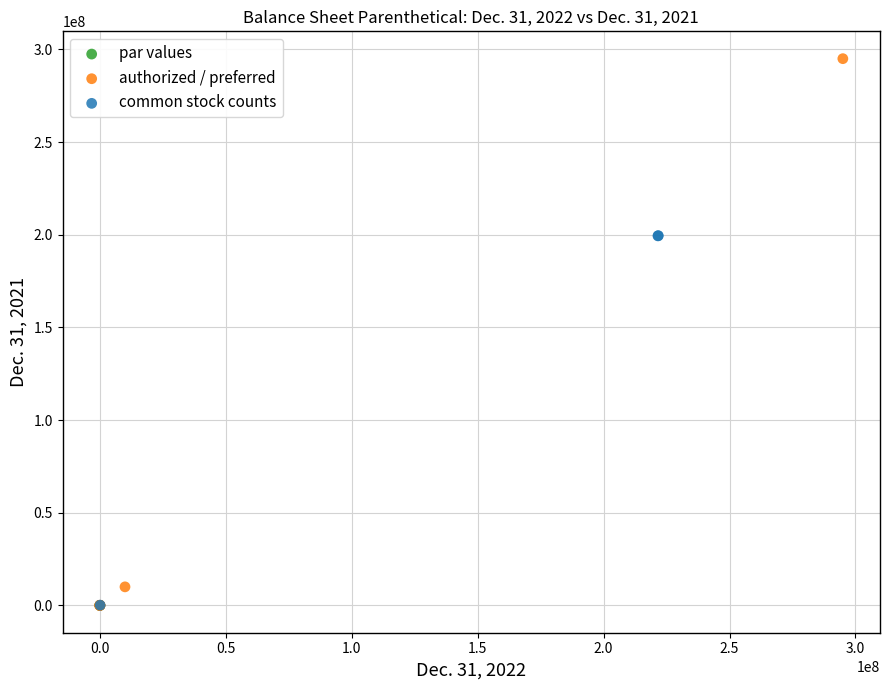

What are all the series names shown in the legend?

par values, authorized / preferred, common stock counts